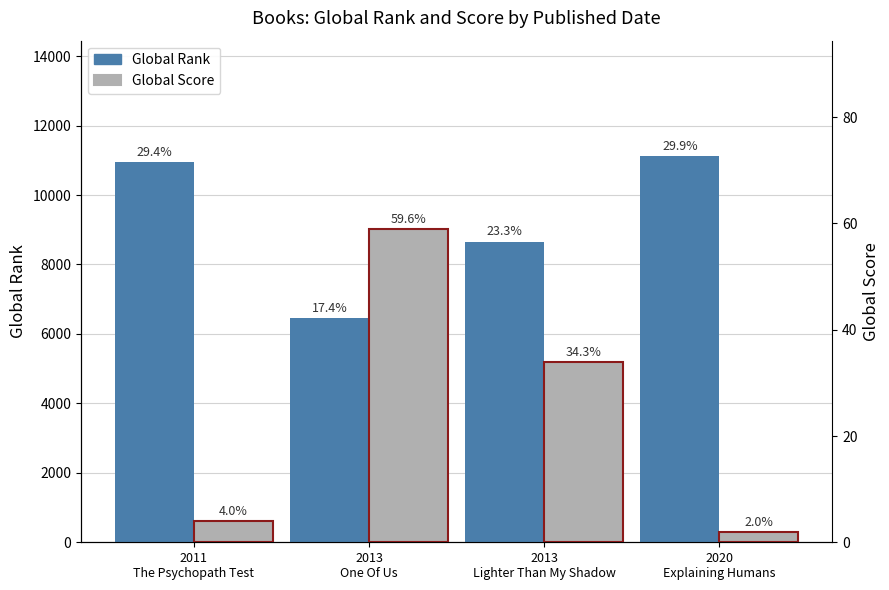

List the series in order of their peak value, lowest first.

Global Score, Global Rank